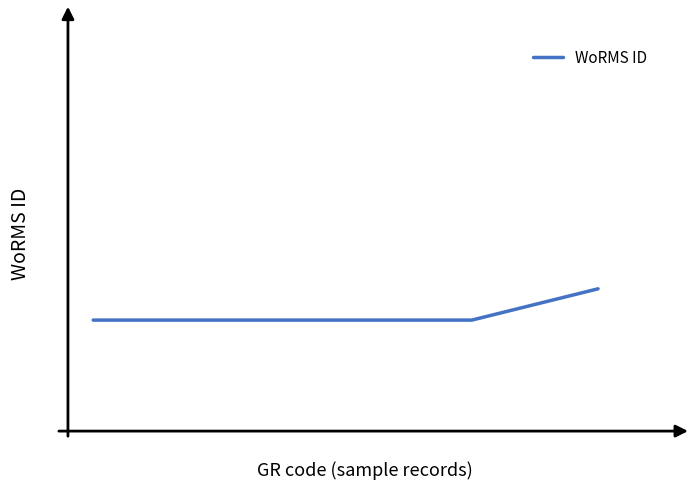

Does the chart display data point markers on the line(s)?

No